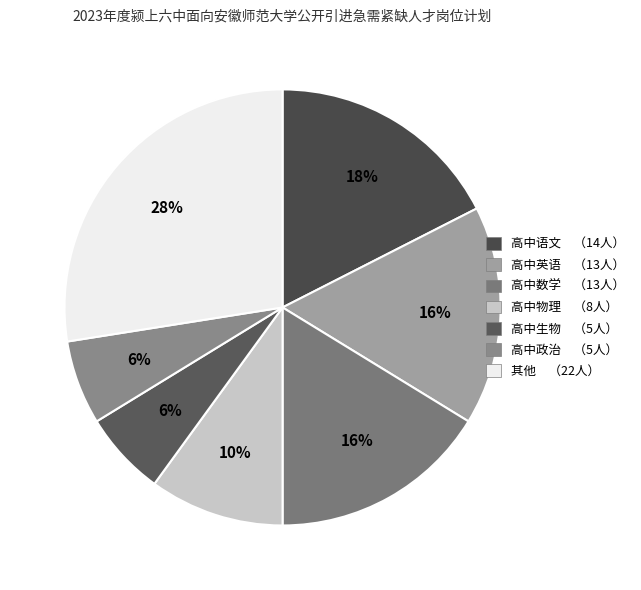

Count the number of slices in the pie.

7